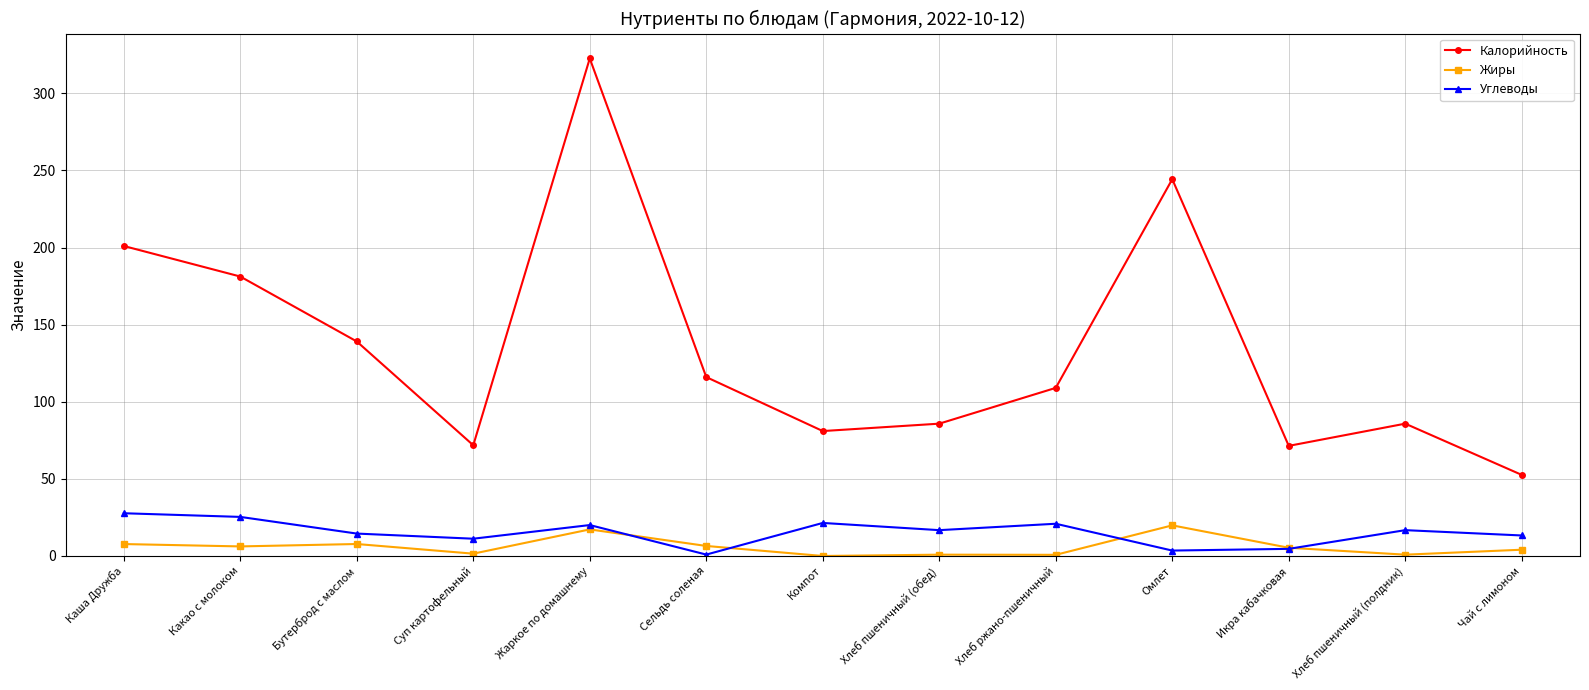

Which label corresponds to the largest value in the chart?

Жаркое по домашнему